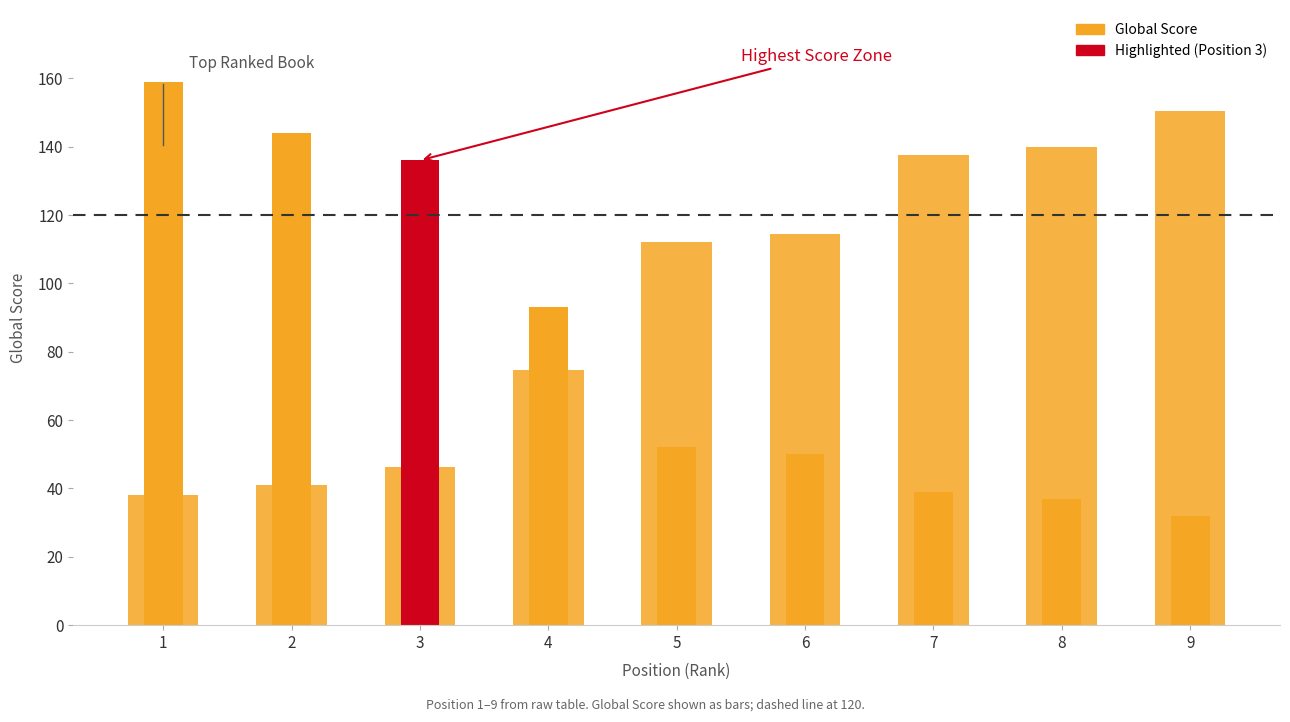

How many data points in Global Rank (scaled) are less than 112?

4